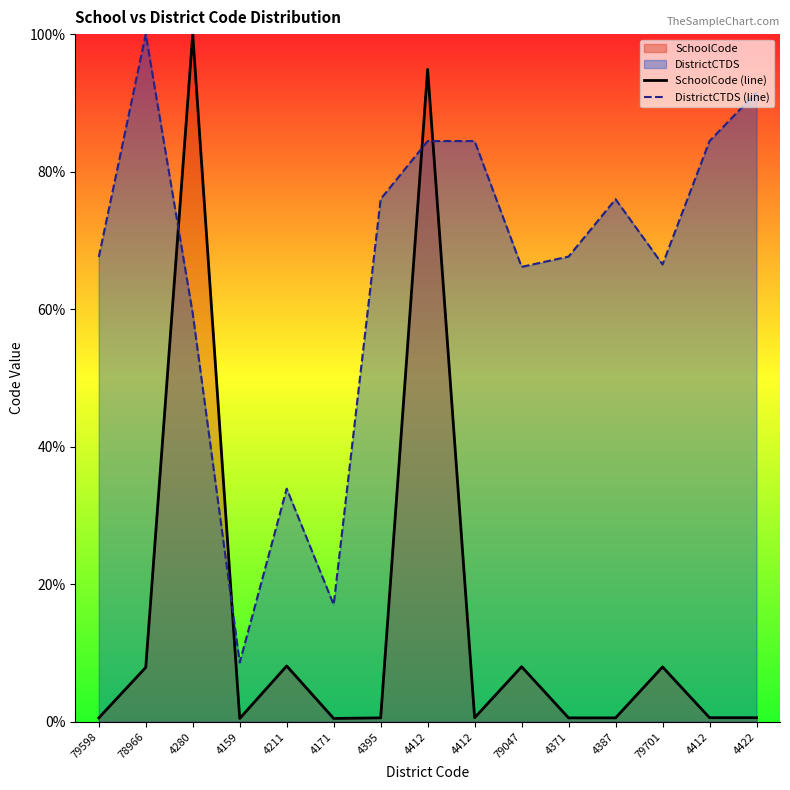

Which series changed the most between 4171 and 4422?

DistrictCTDS (line)